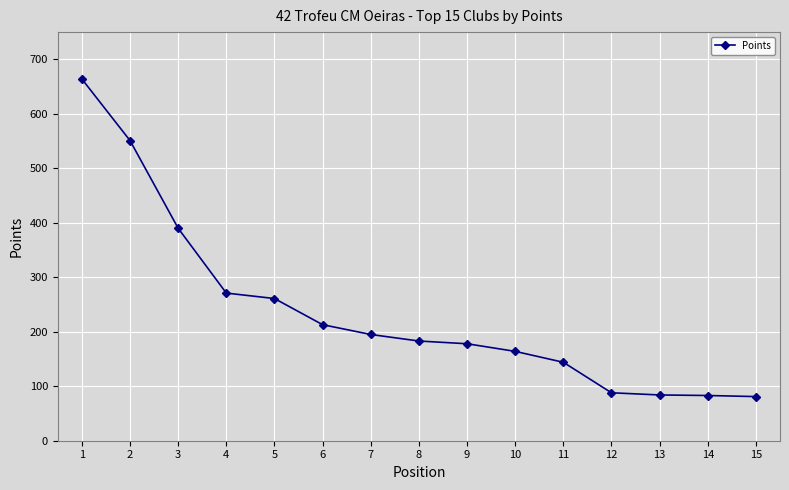

Which has a higher value, 14 or 9?

9